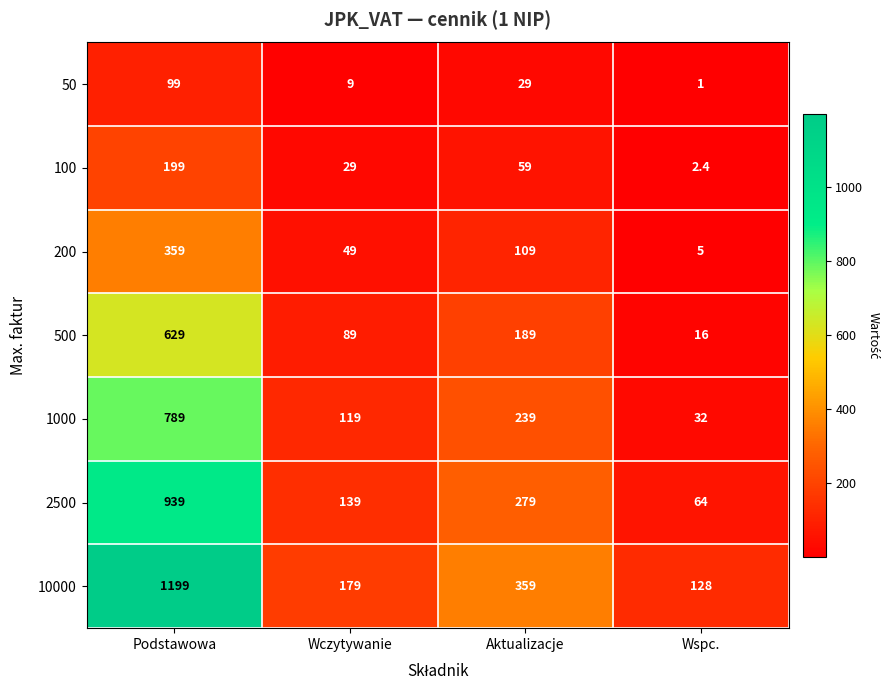

What is the spread (max minus min) of values at Wczytywanie?

170.0